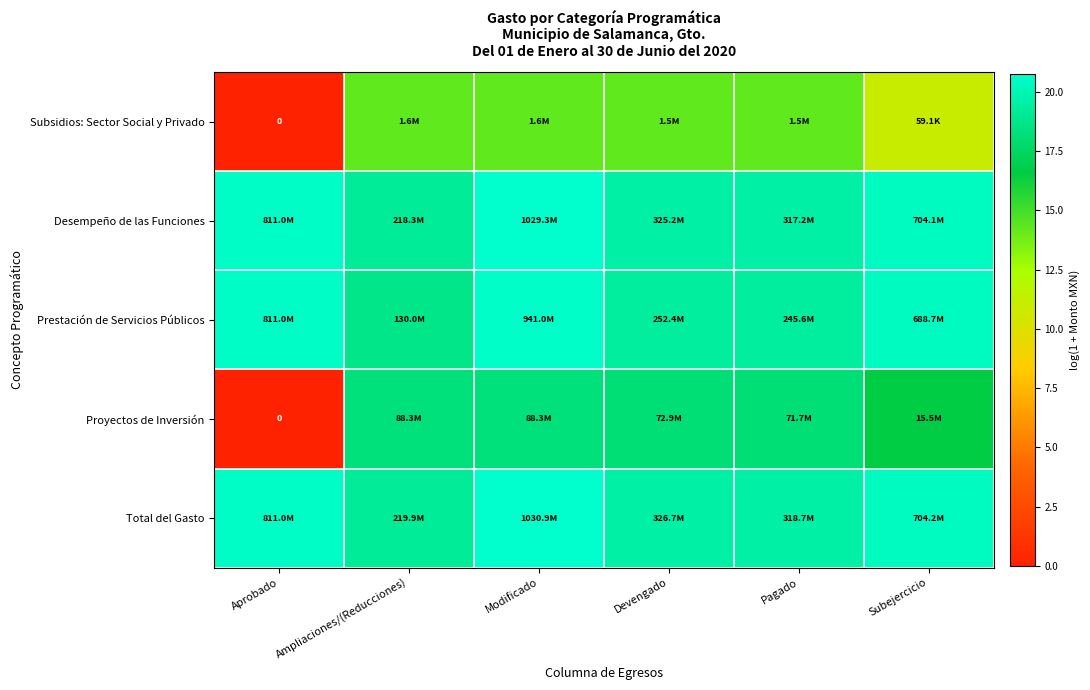

The value of Proyectos de Inversión at Aprobado is 12.6. True or false?

False